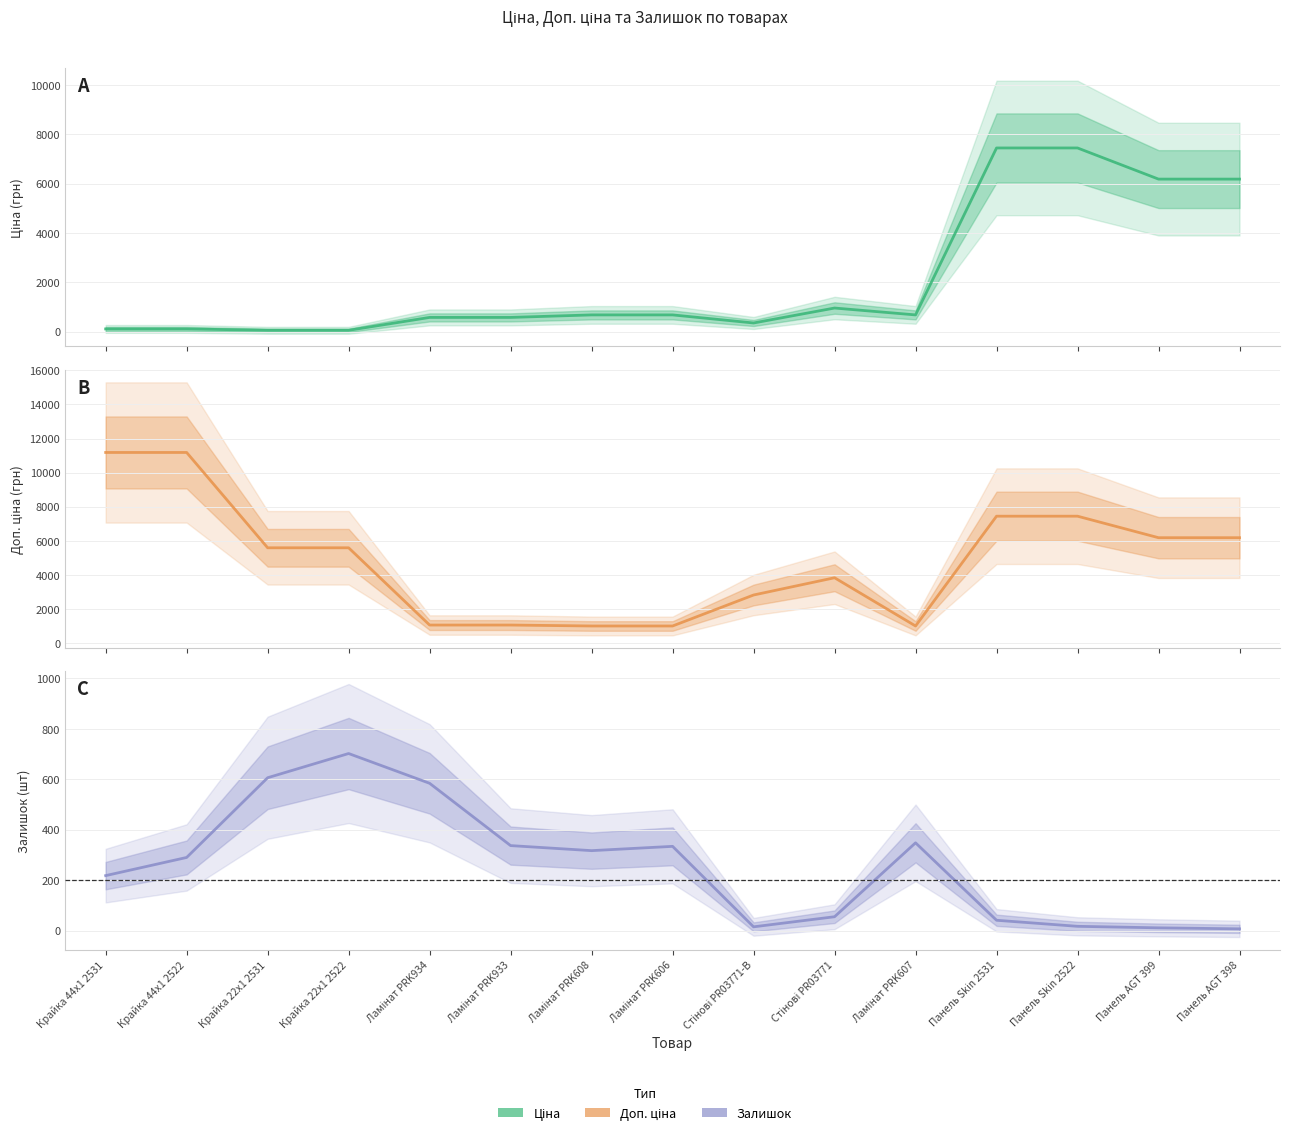

Which series has the largest total across all categories?

Доп. ціна